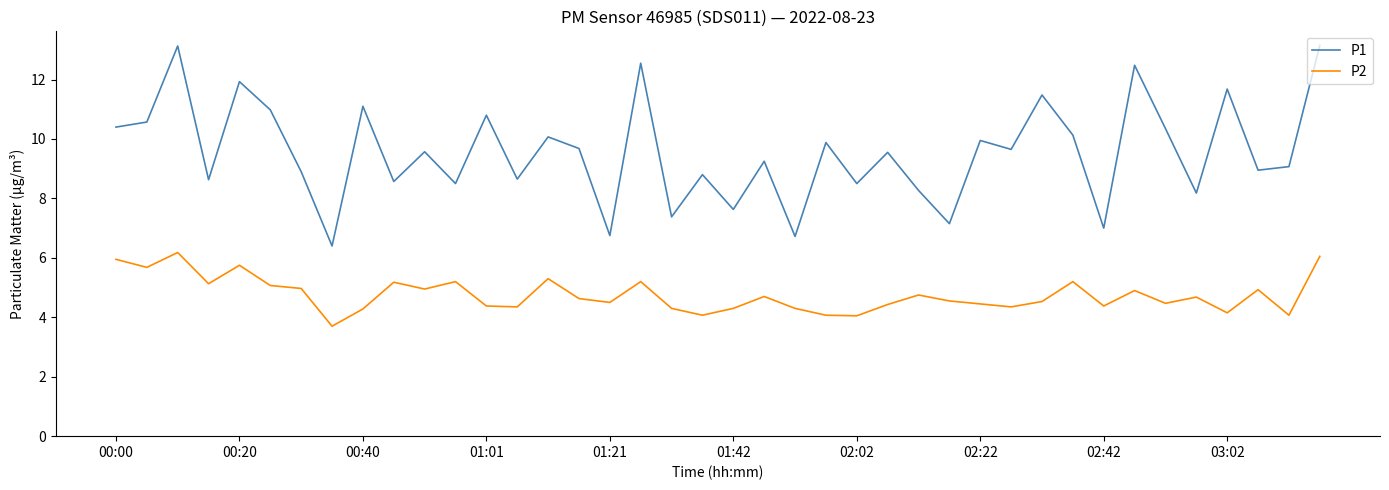

What is the sum of all P1 values?

382.4